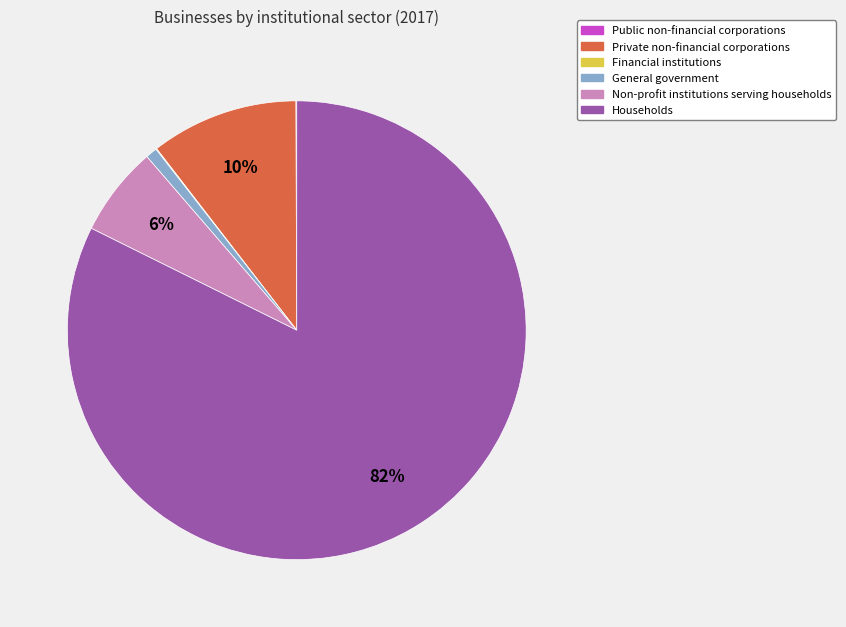

Which category has the biggest portion of the pie?

Households